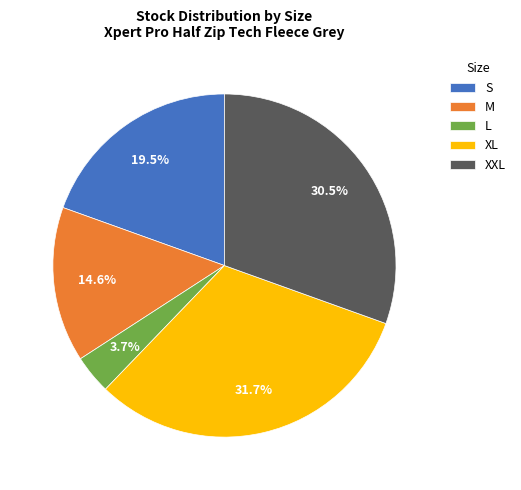

Does XL represent more than half of the total?

No